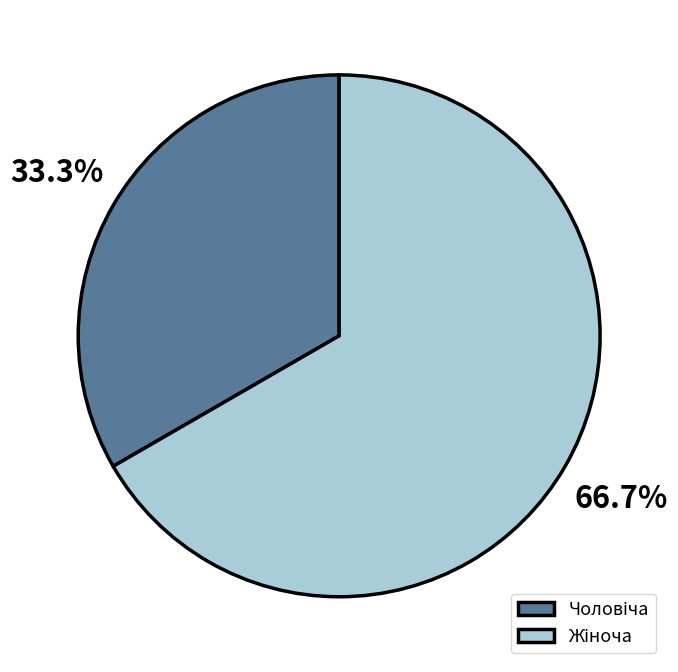

Is there a majority slice in this chart?

Yes